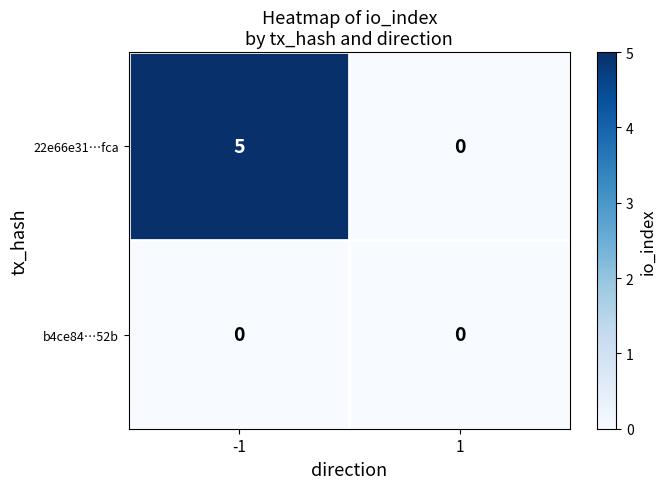

Which series changed the most between -1 and 1?

22e66e31…fca